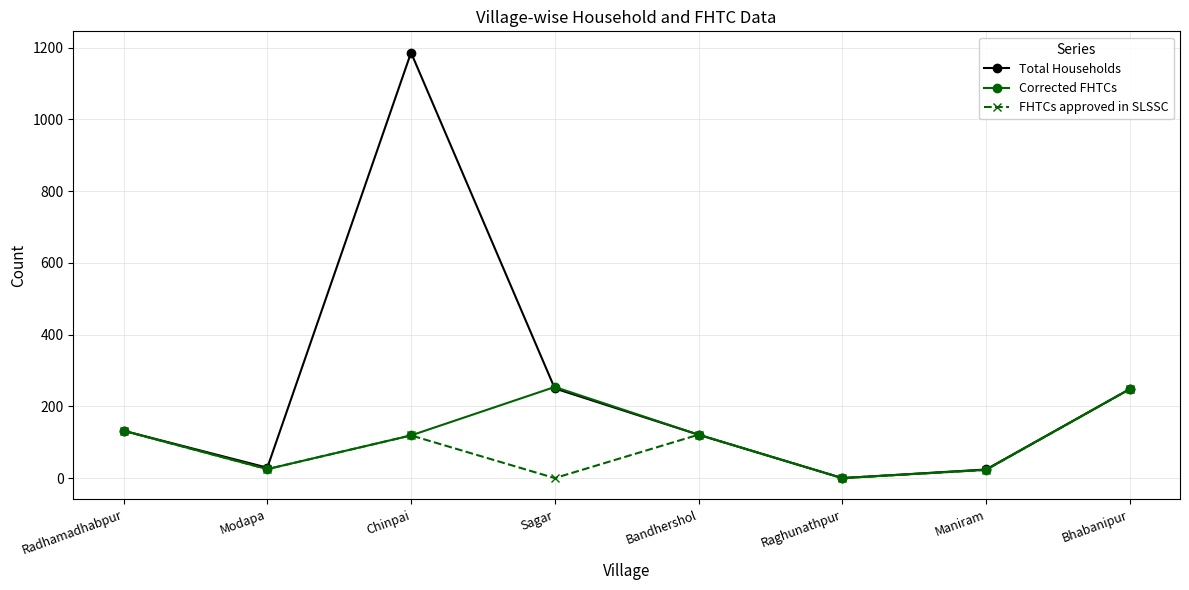

Which series has the widest spread of values?

Total Households